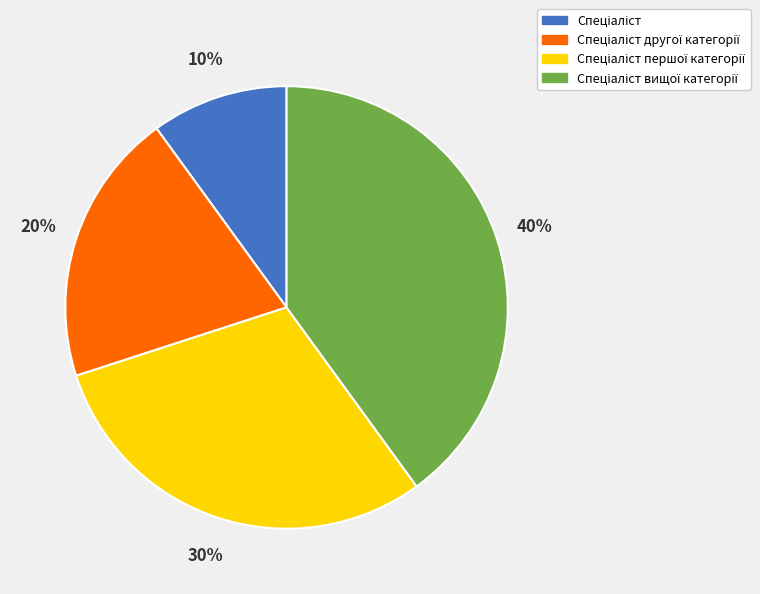

Is there a majority slice in this chart?

No